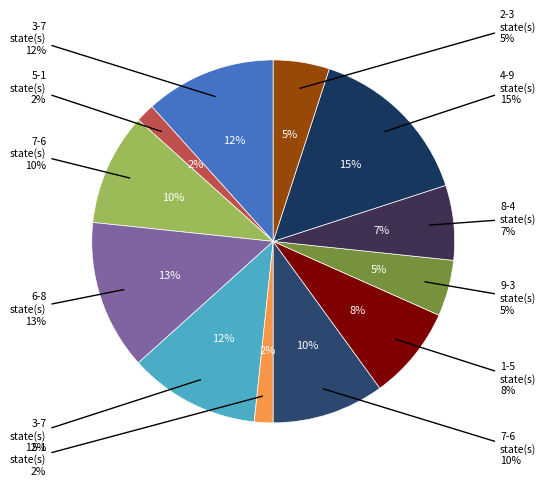

True or false: 1 accounts for 18% of the total.

False